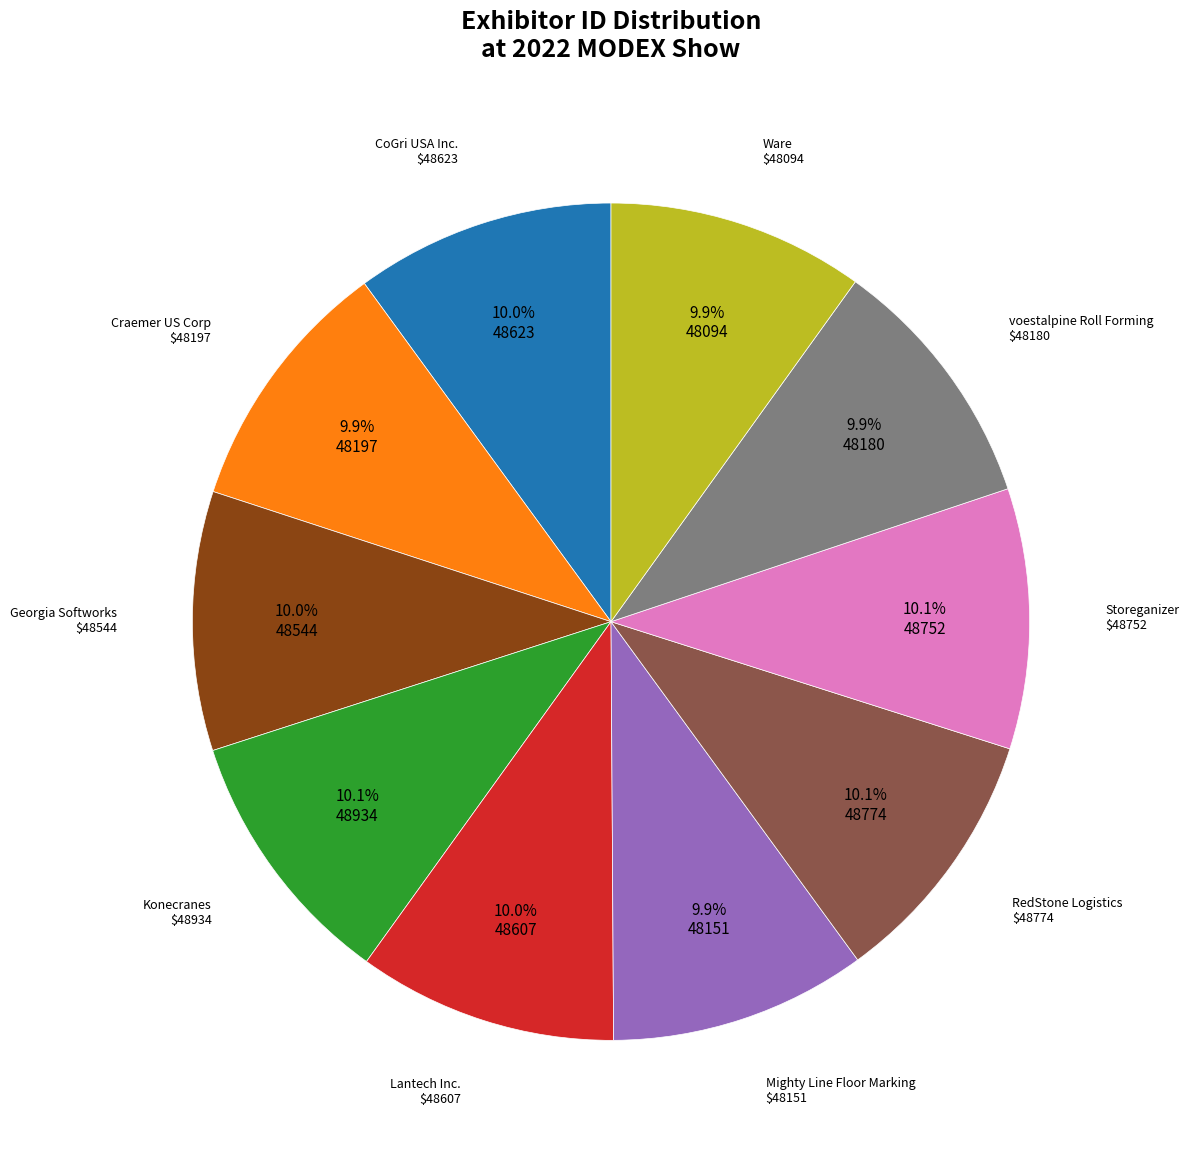

Does any single category account for the majority?

No